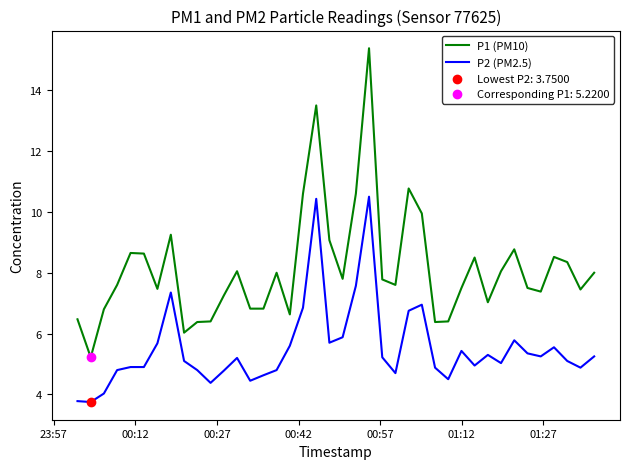

Which series has the largest total across all categories?

P1 (PM10)